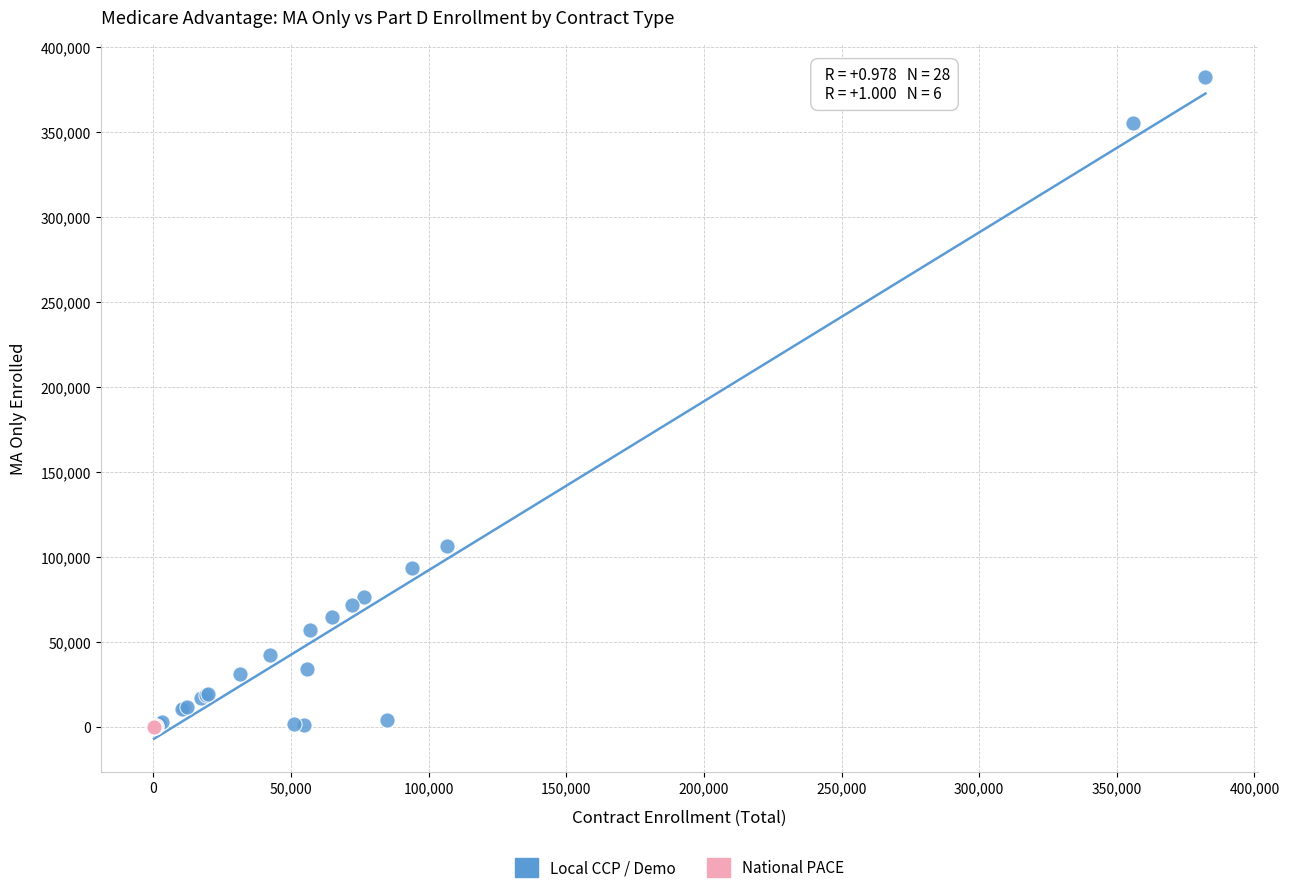

Which series contains the highest Y value?

Local CCP / Demo